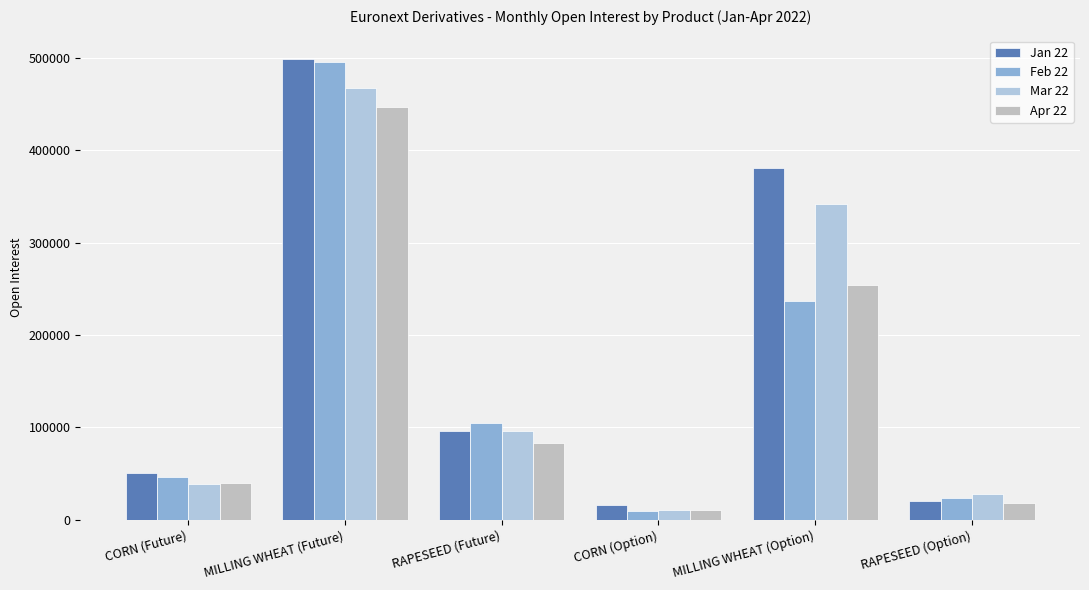

What is the difference between the maximum and minimum values in the Feb 22 series?

486403